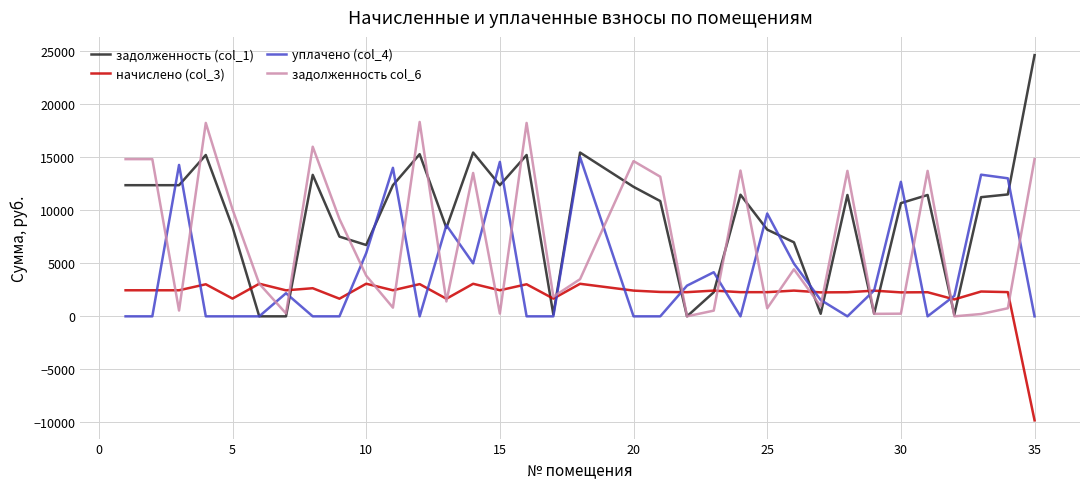

What is the minimum value shown in the chart?

-9815.4